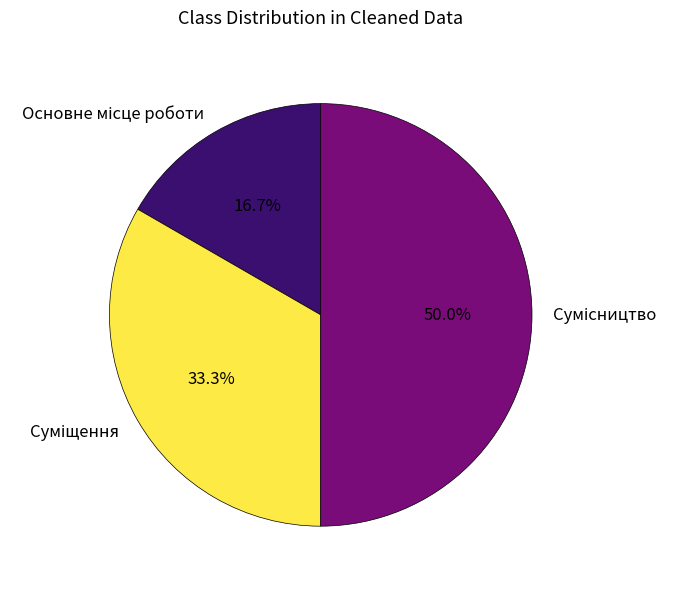

How many slices are in this pie chart?

3